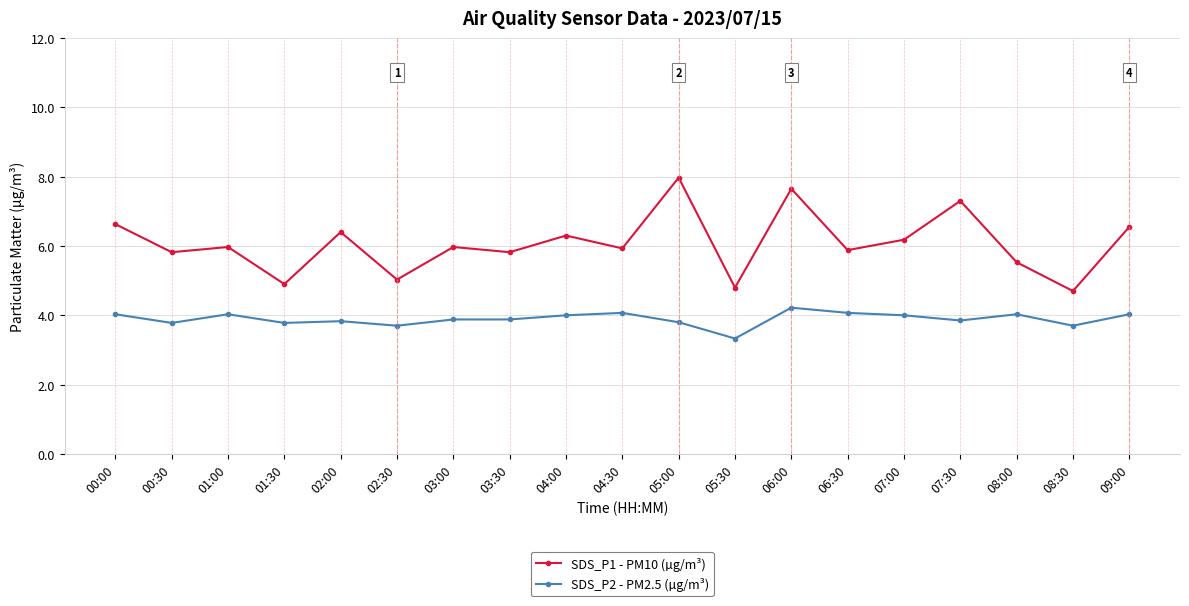

What position from the left is 02:30?

6